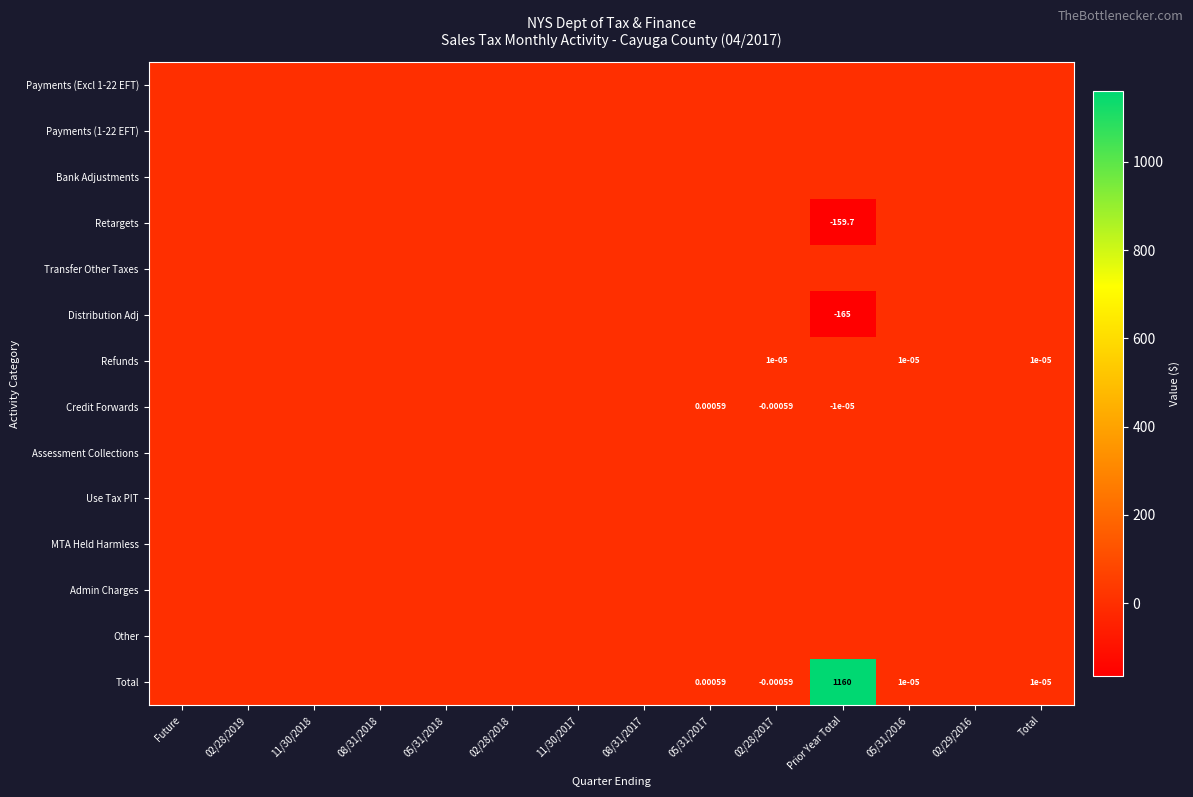

Which series has the largest total across all categories?

Total